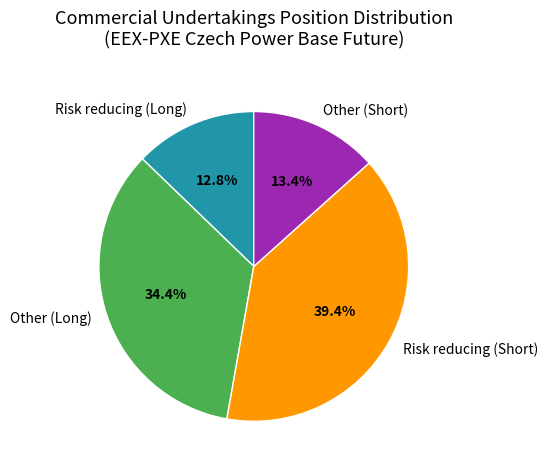

How many slices are in this pie chart?

4